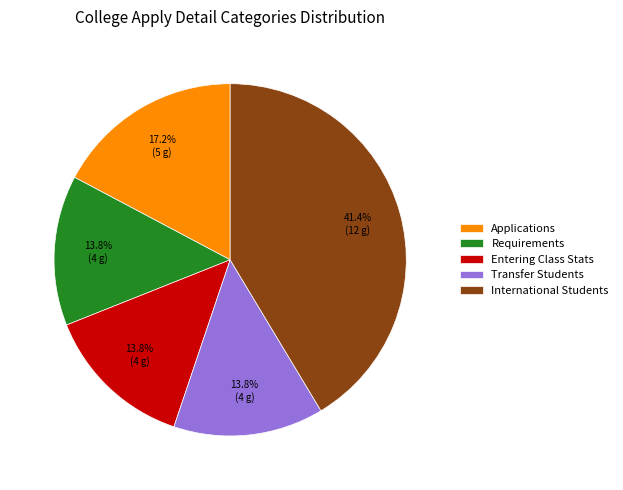

How many segments does this pie chart have?

5